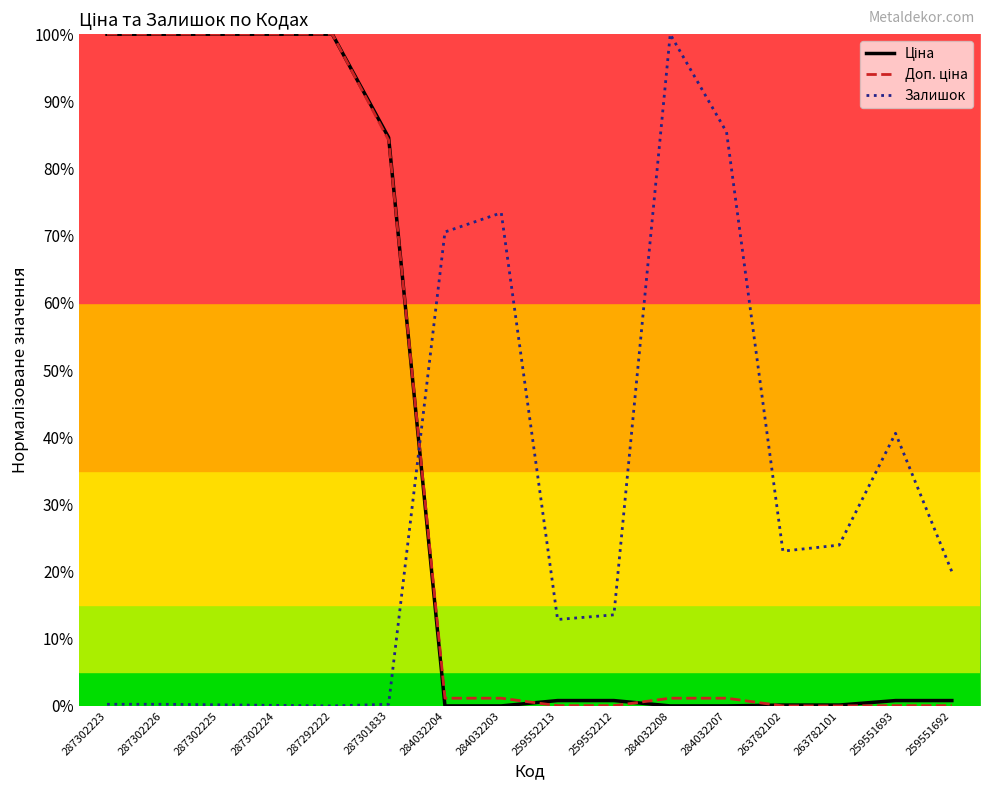

Does the chart display data point markers on the line(s)?

No